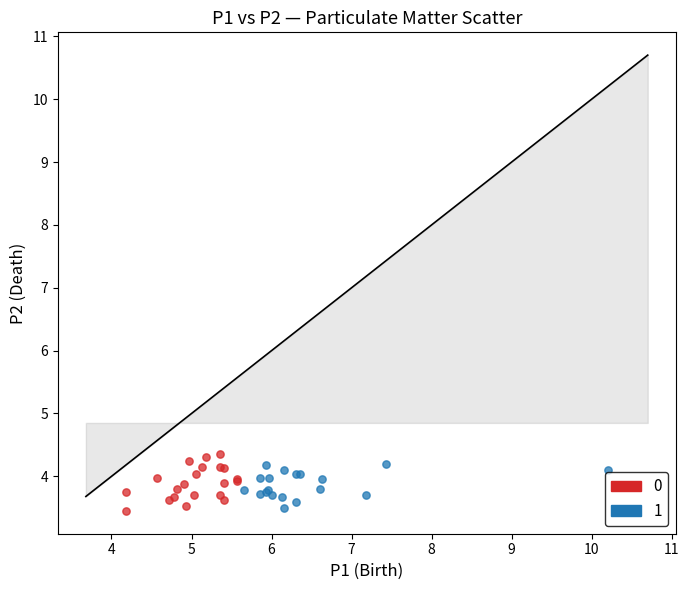

What are all the series names shown in the legend?

0, 1